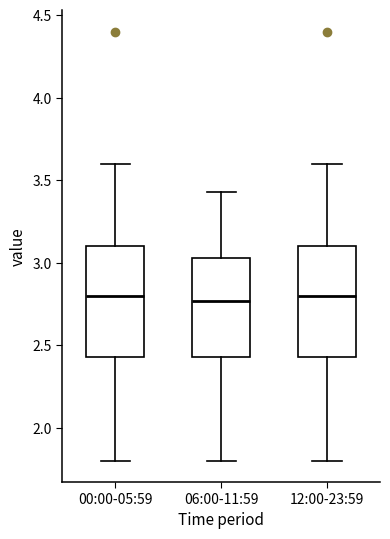

Reading left to right, read every box against the y-axis: the position of its median line, the range the box covers, and the ends of its whiskers. The values are not printed on the chart, so give them approximately, as read against the axis.

00:00-05:59: median 2.80, box 2.45 to 3.10, whiskers 1.80 to 3.60
06:00-11:59: median 2.75, box 2.45 to 3.05, whiskers 1.80 to 3.45
12:00-23:59: median 2.80, box 2.45 to 3.10, whiskers 1.80 to 3.60